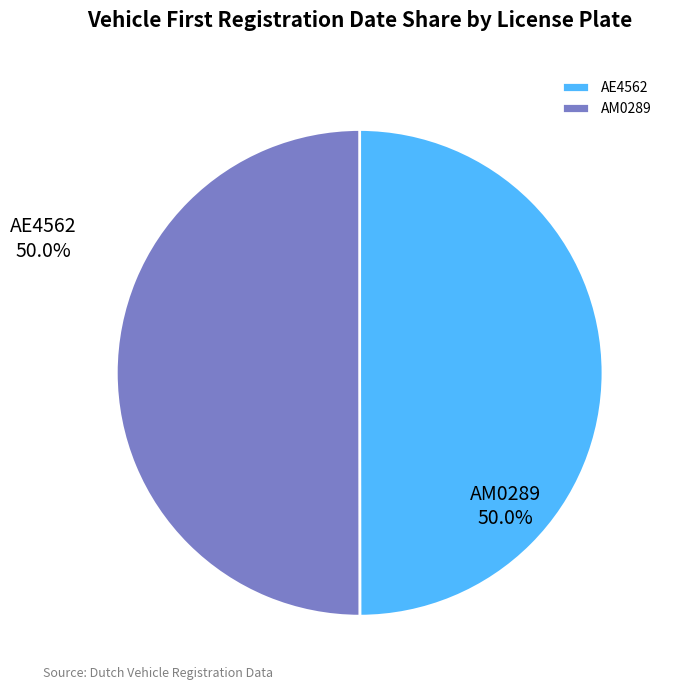

Approximately how many times larger is the value at AM0289 compared to AE4562?

1.0